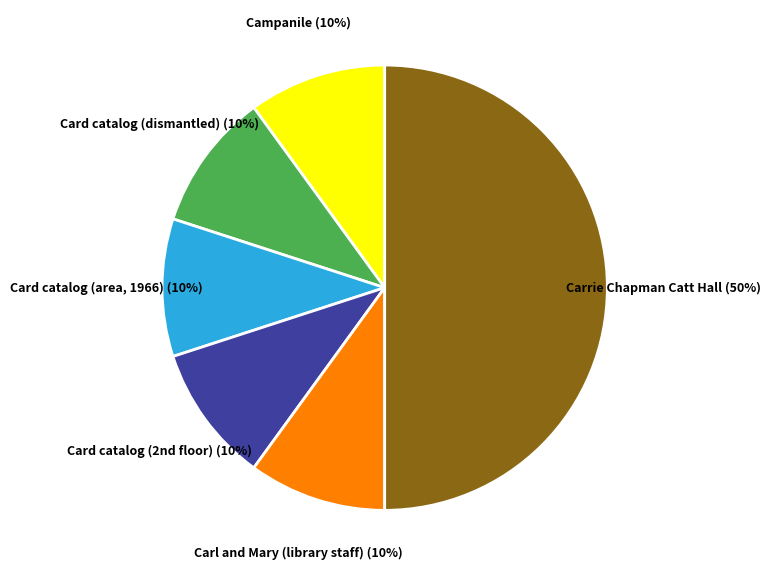

To the nearest percent, what is the difference between the largest and smallest slice percentages?

40%